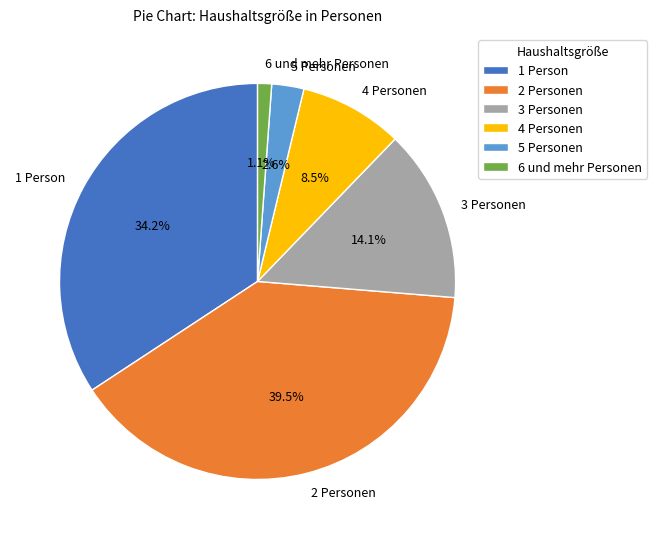

Does any single category account for the majority?

No